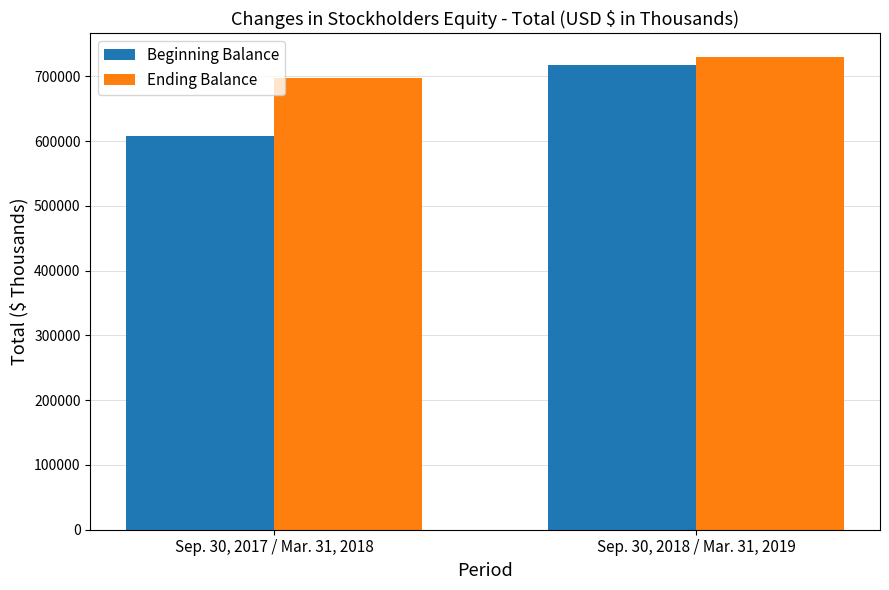

At Sep. 30, 2018 / Mar. 31, 2019, list the series in order from largest to smallest.

Ending Balance, Beginning Balance